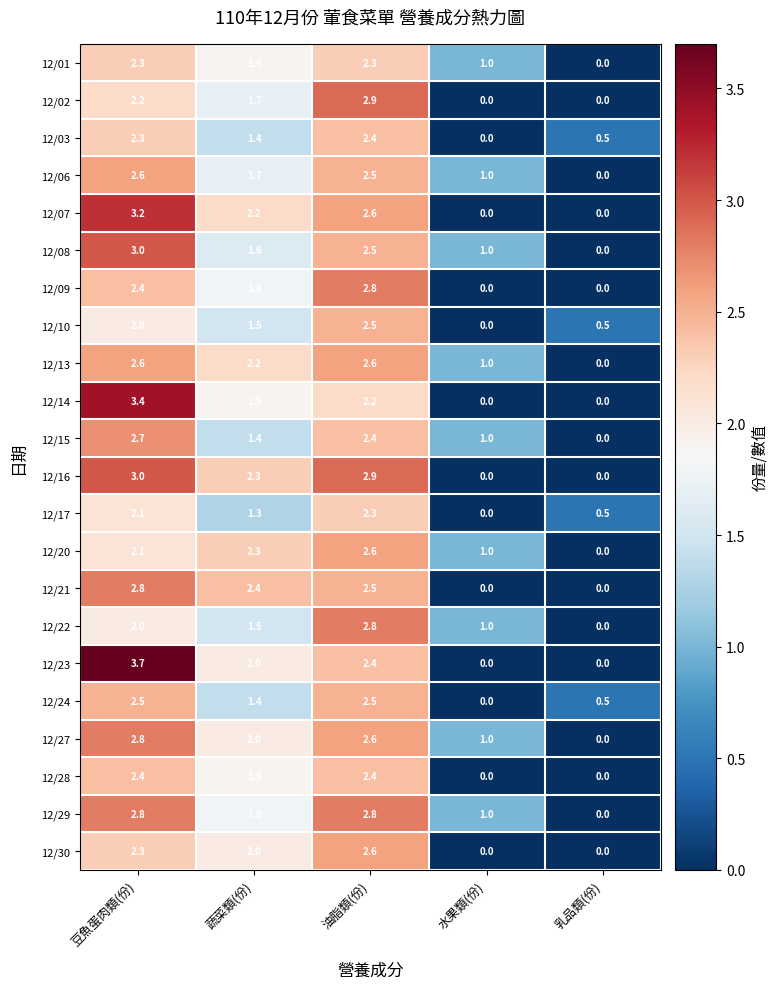

True or false: 12/30 has a value of 2.6 at 油脂類(份).

True